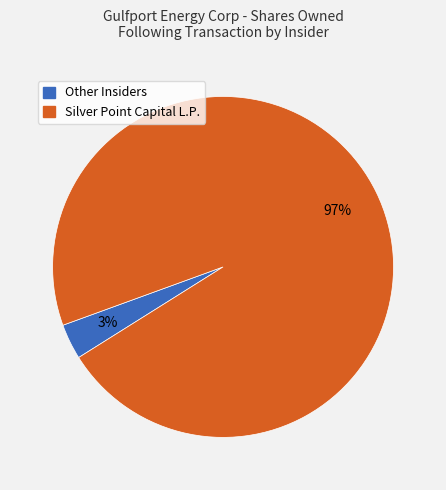

Is there any slice that represents more than half of the pie?

Yes